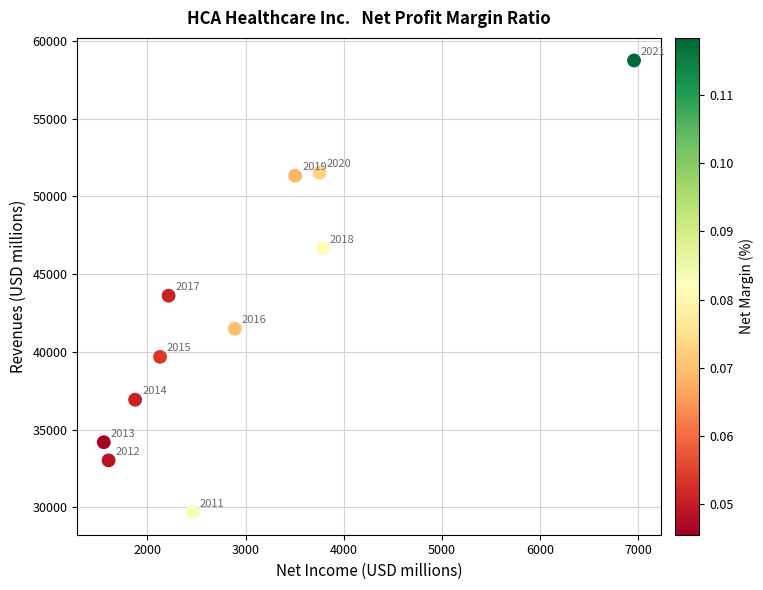

What Y value in the scatter plot is closest to 44217?

43614